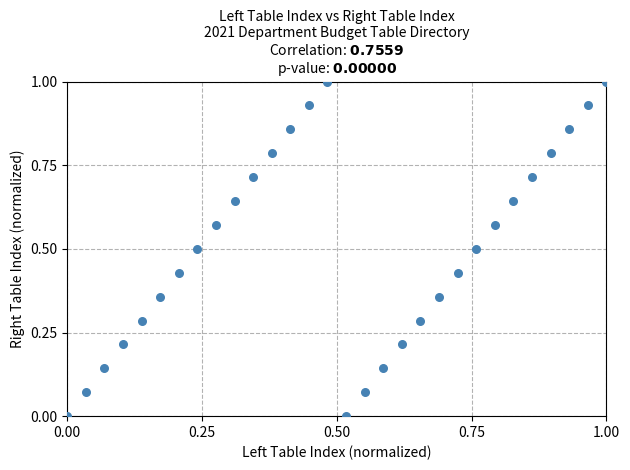

What is the range of Y values (max minus min)?

1.0